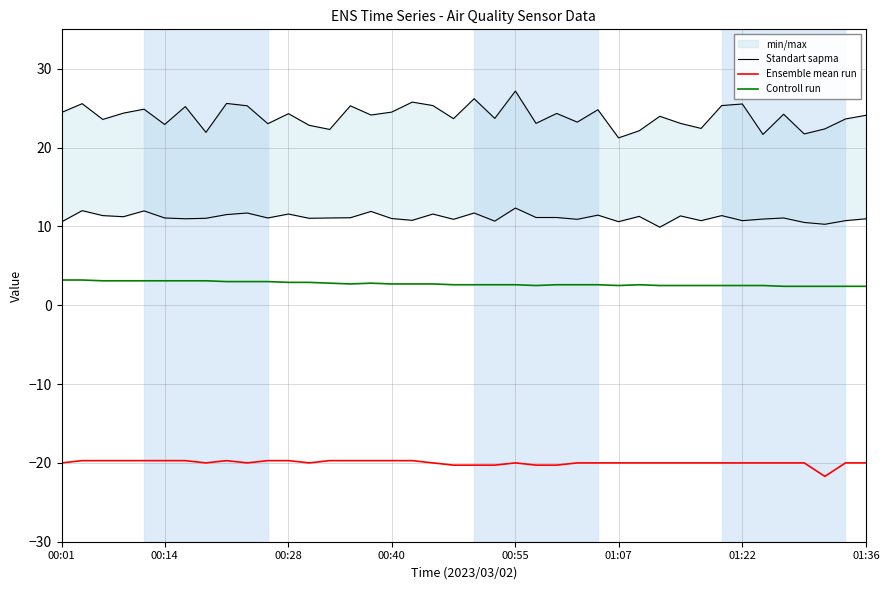

True or false: Ensemble mean run and Standart sapma cross at least once.

False